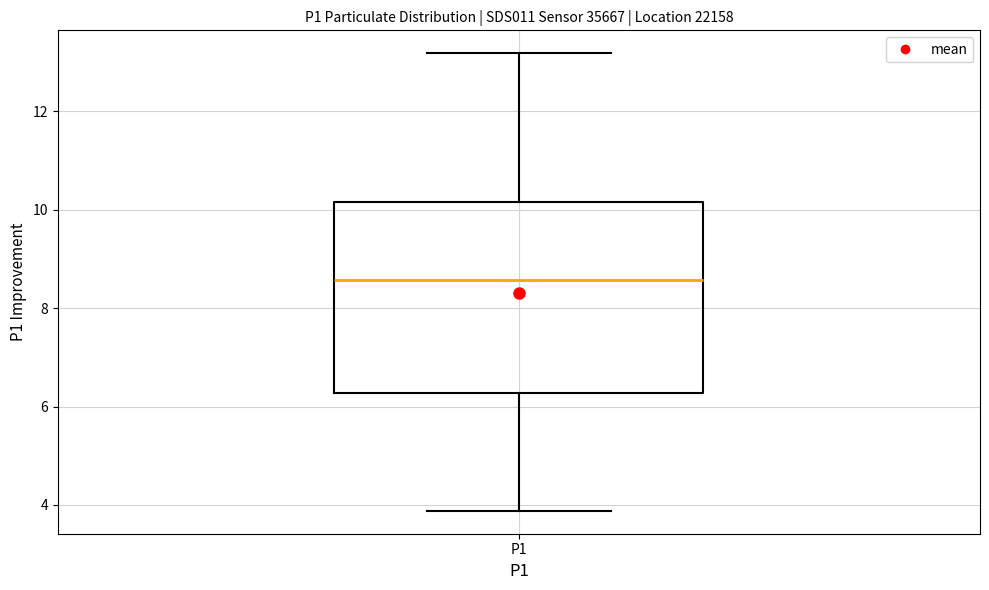

Where is the upper edge of the box for P1 on the y-axis? The values are not printed on the chart, so give them approximately, as read against the axis.

10.2